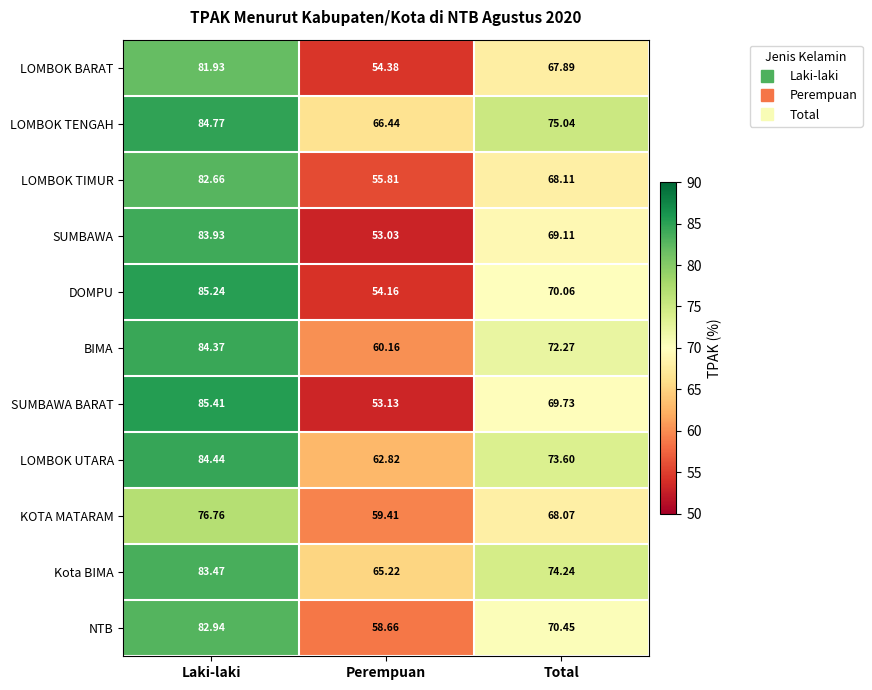

At which label is SUMBAWA BARAT closest to 69?

Total